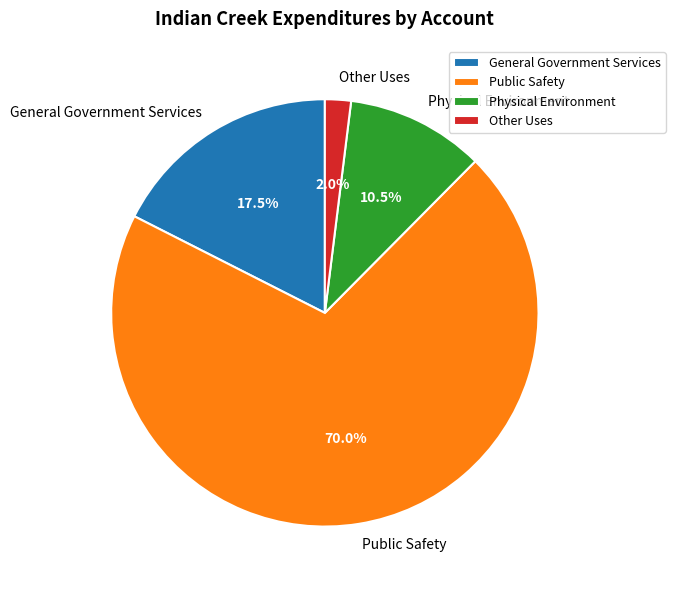

Which has a higher value, General Government Services or Other Uses?

General Government Services